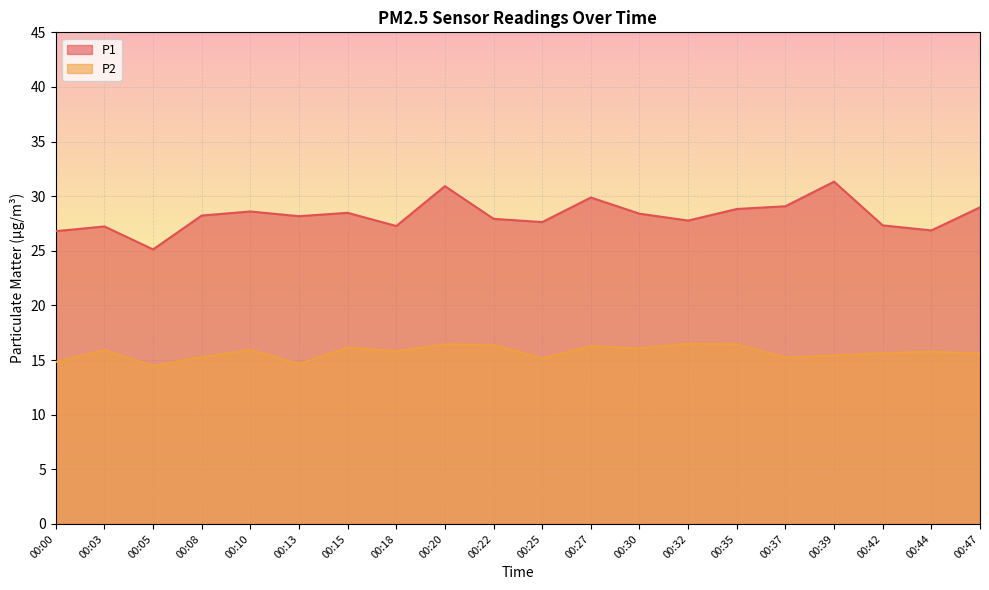

True or false: P2 and P1 intersect in this chart.

False